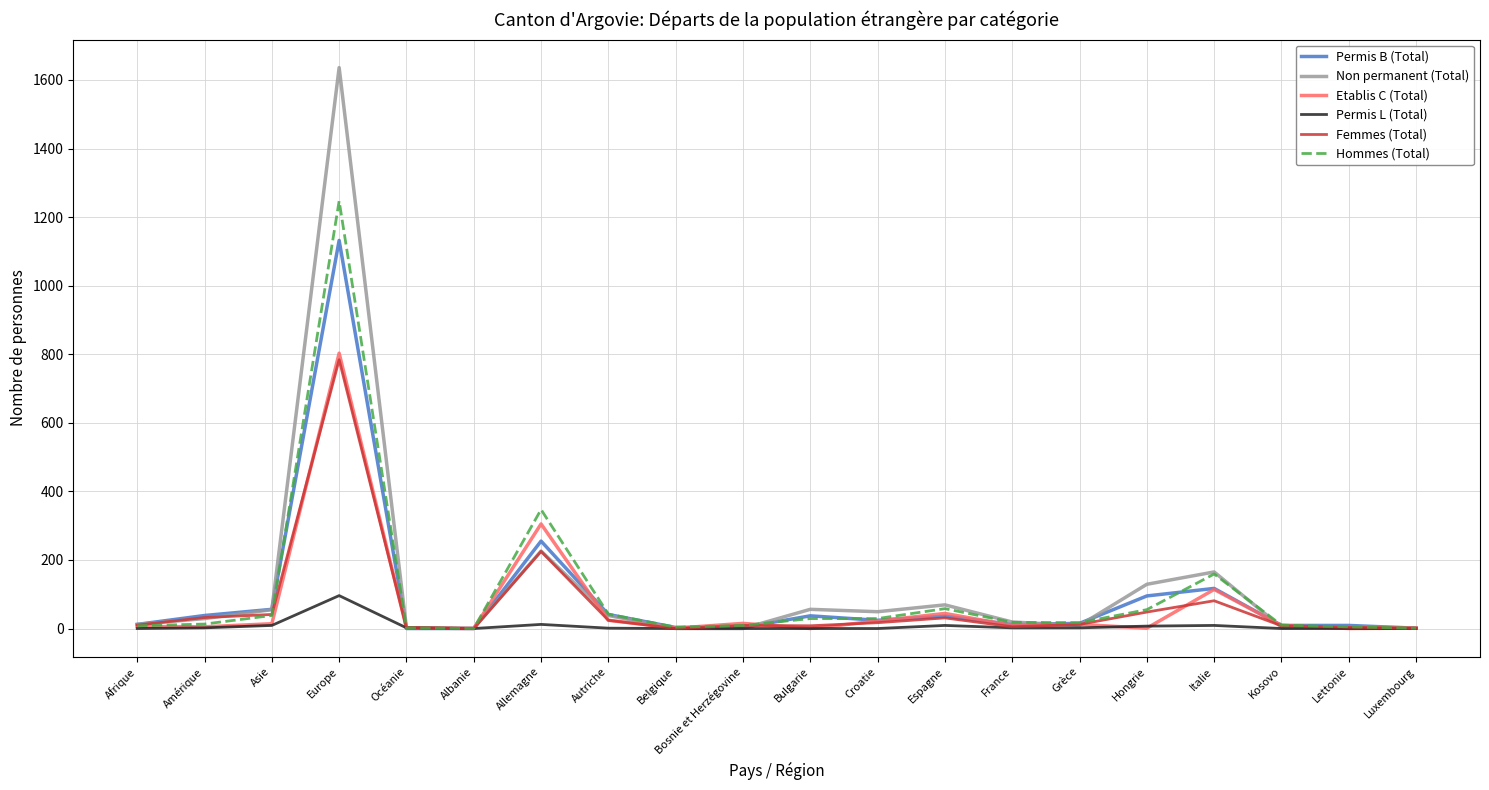

Which series has the largest range (max minus min)?

Non permanent (Total)